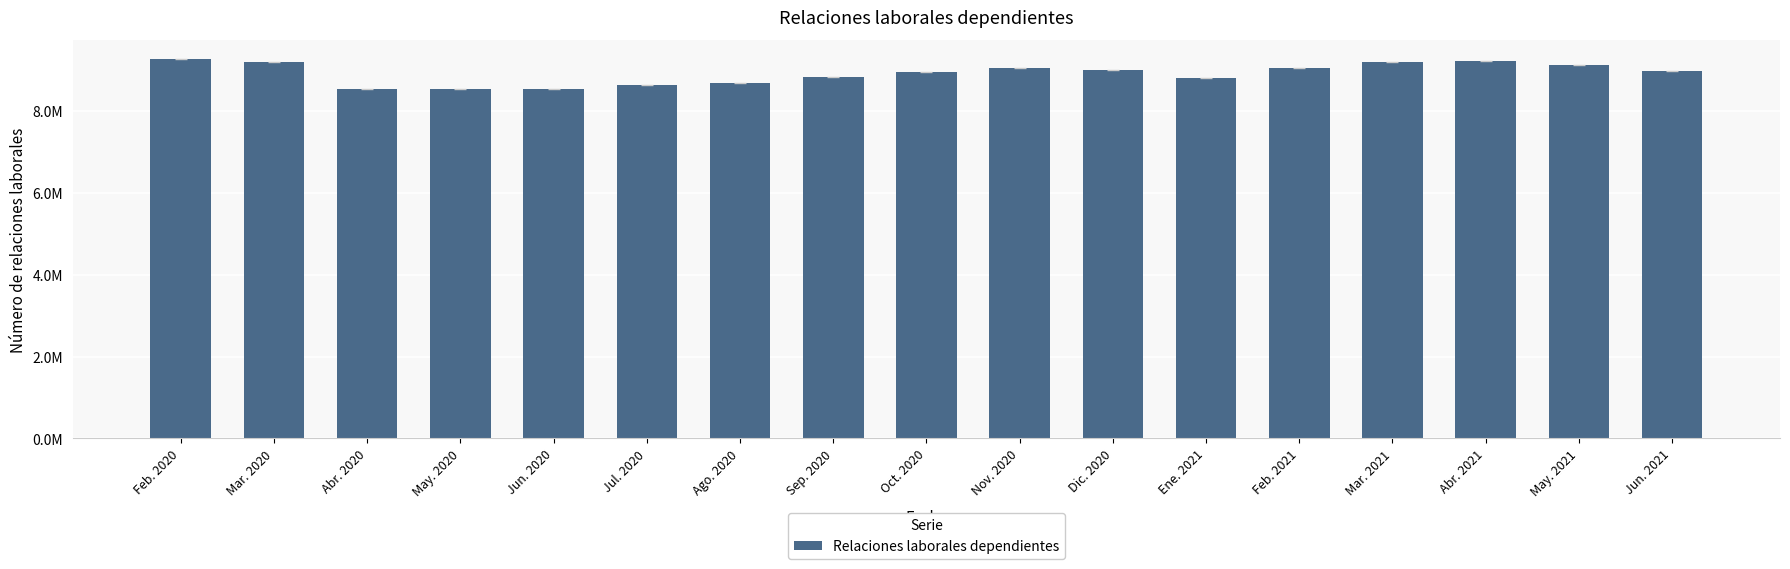

Does the chart contain any negative values?

No